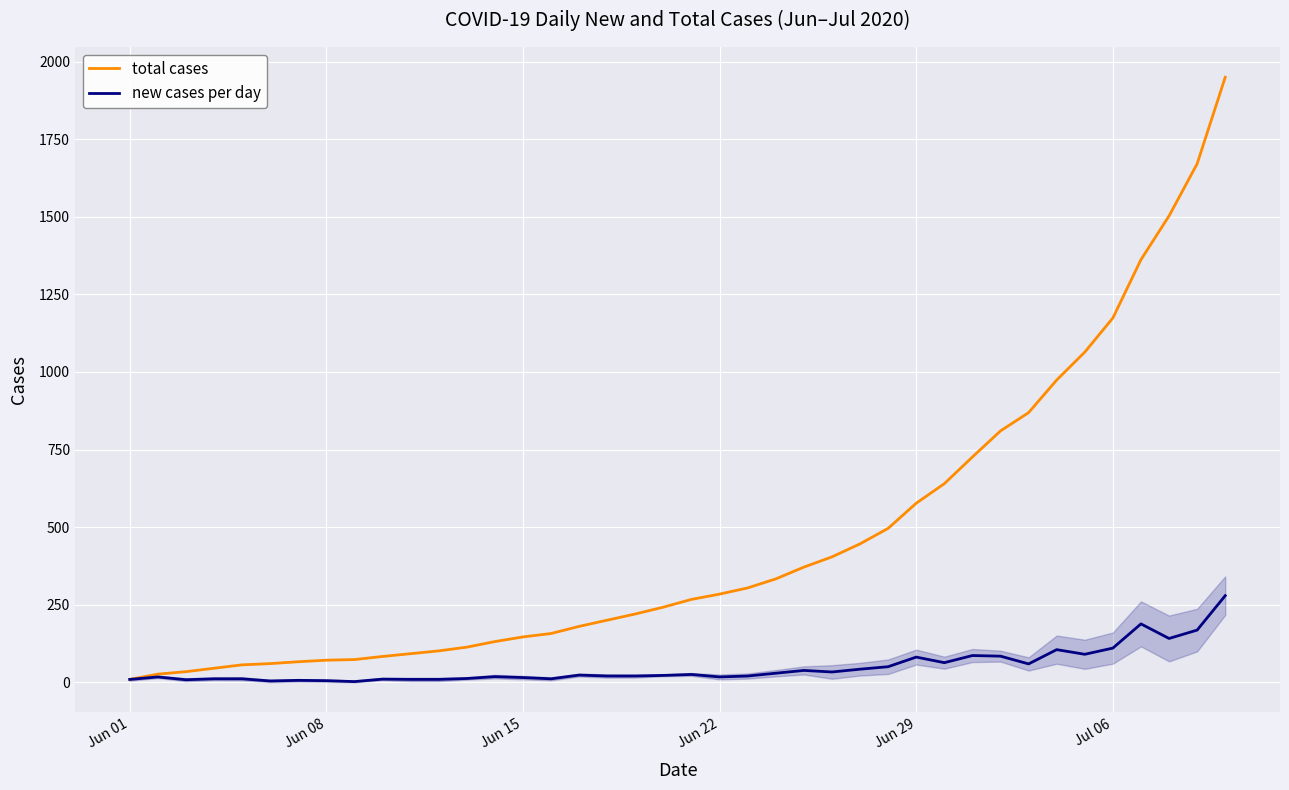

Which series has the largest range (max minus min)?

total cases